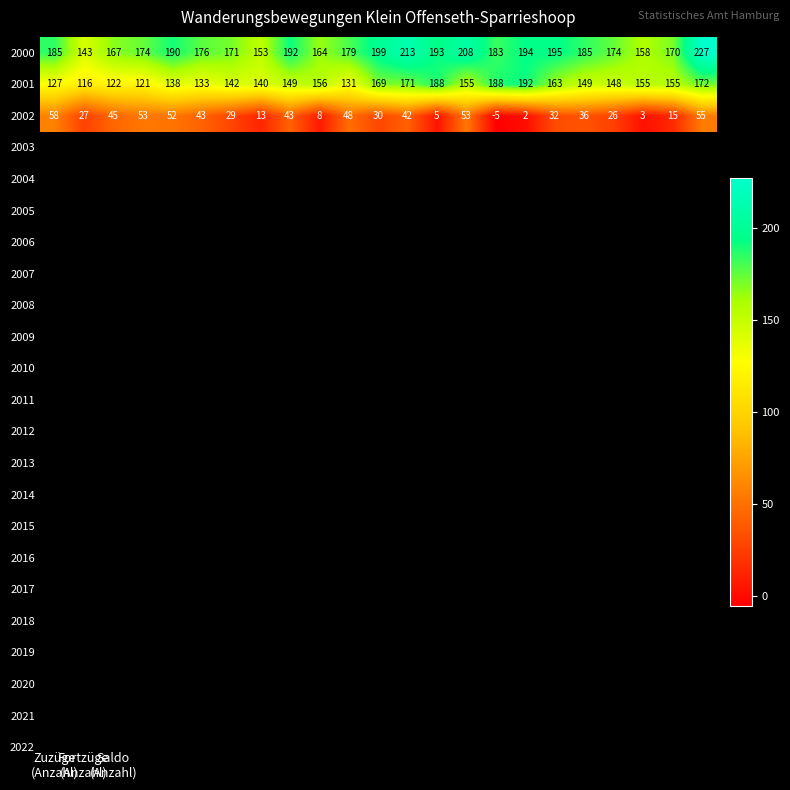

What is the difference between the second highest and minimum values in the 2000 series?

70